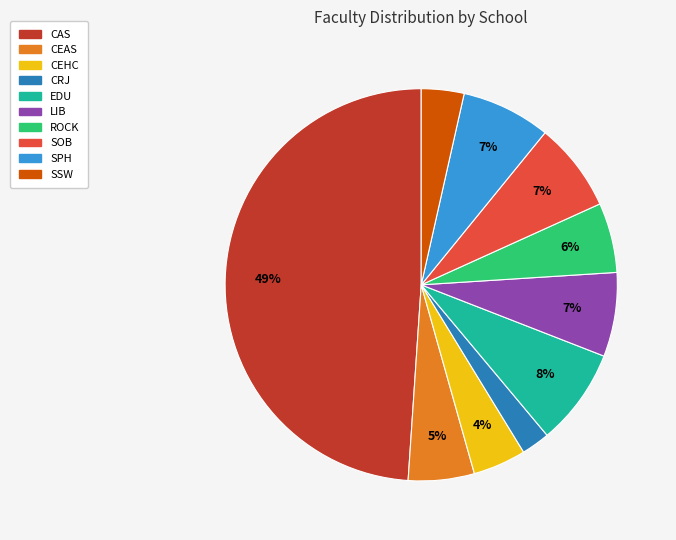

Is it true that CAS is 49% of the pie?

True